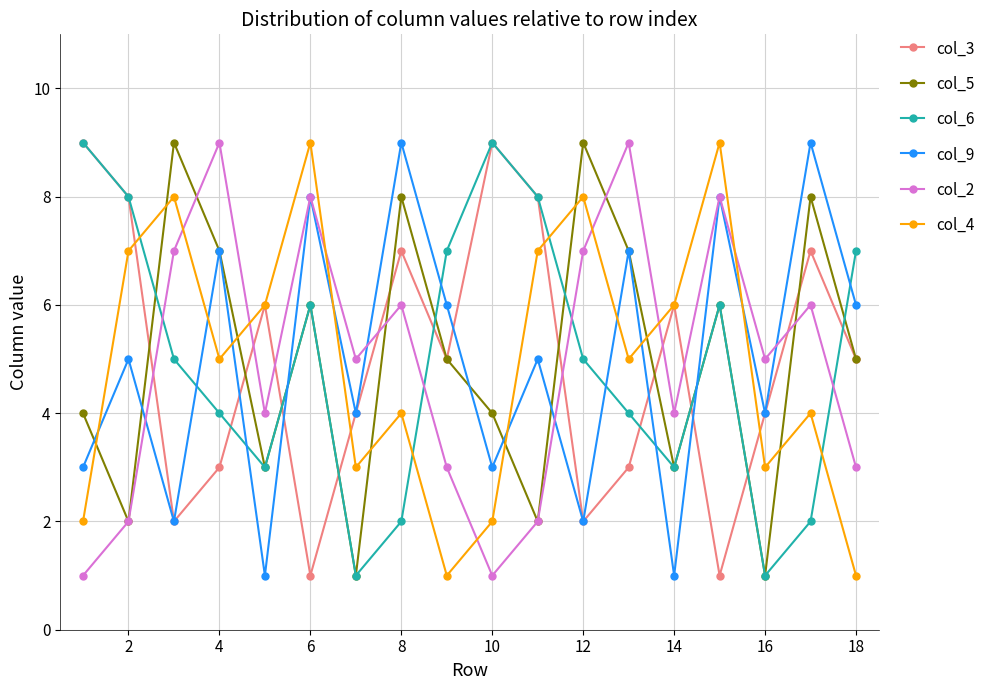

True or false: col_3 has more than 1 interior local peaks.

True